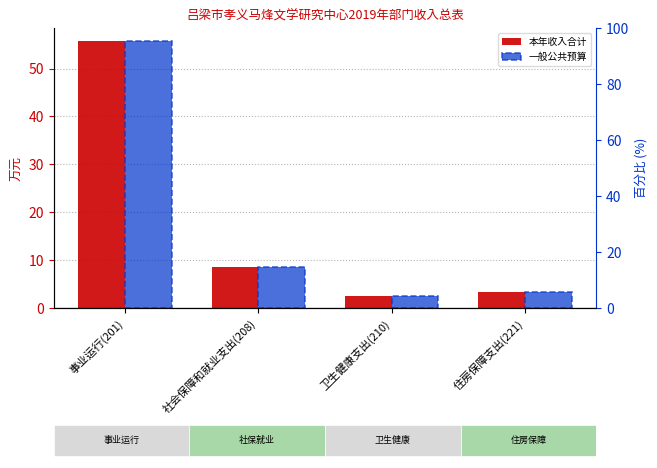

How many bars are there in each group?

2